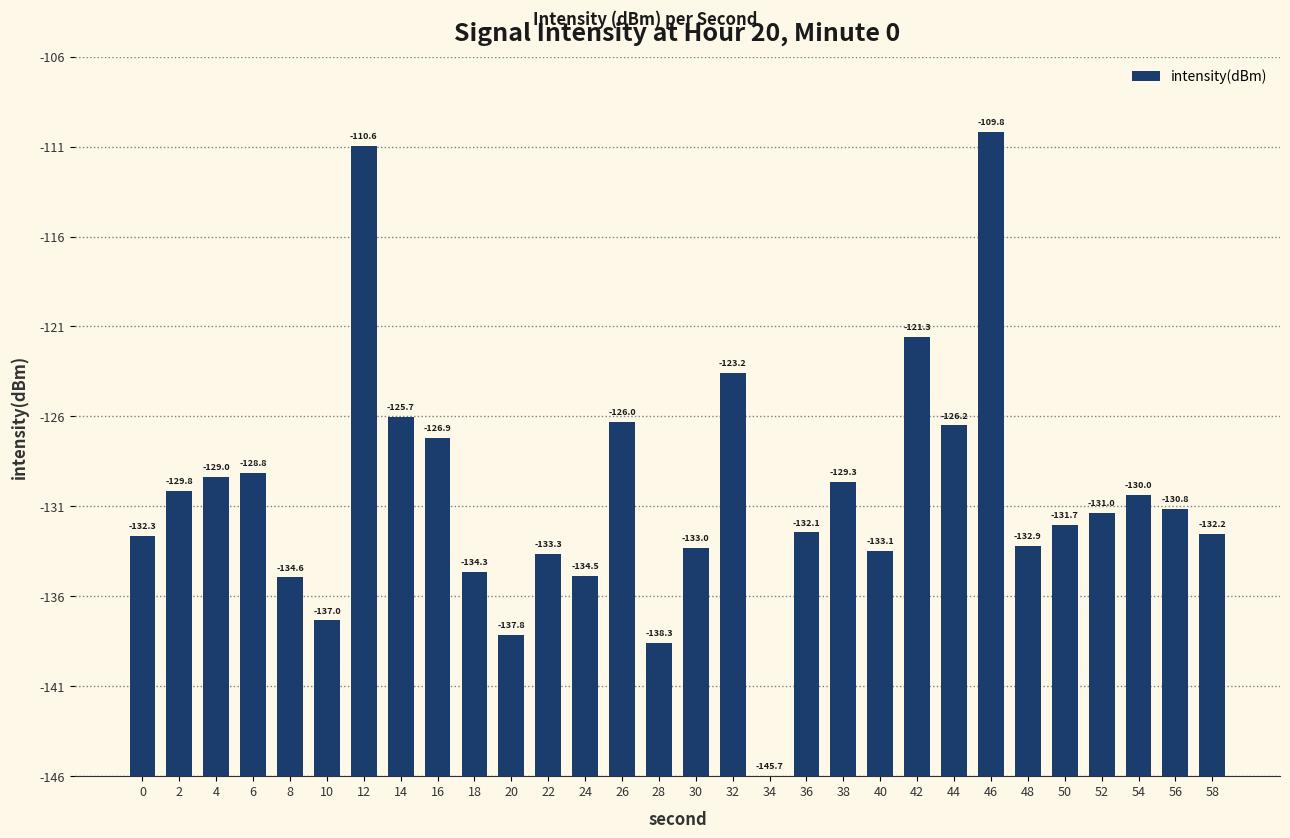

Which label corresponds to the largest value in the chart?

46